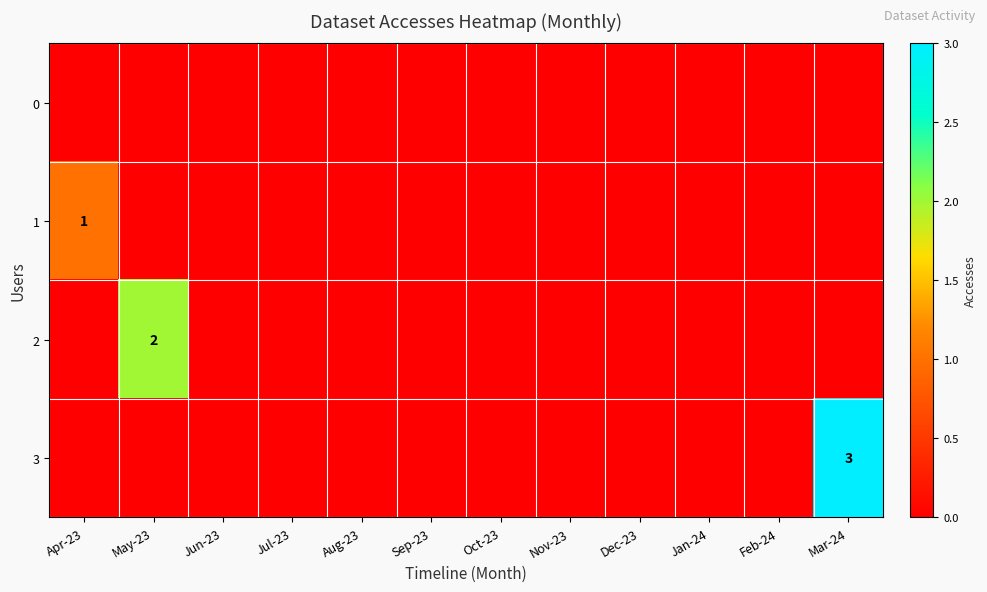

At which category is the sum across all series the highest?

Mar-24